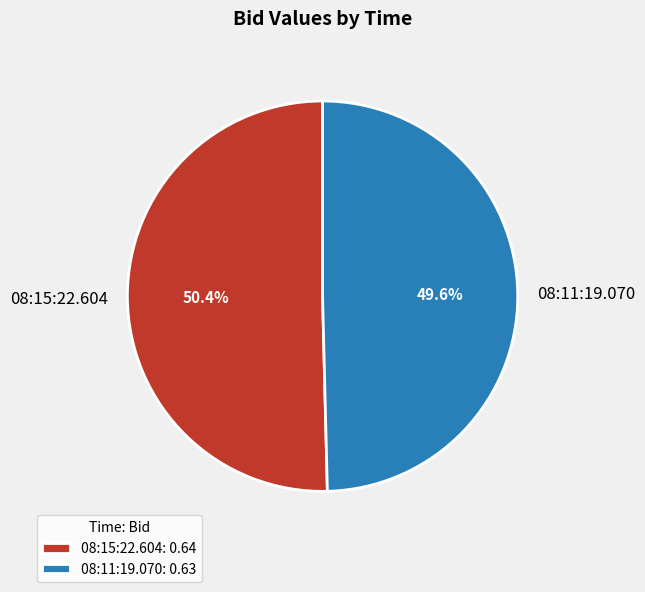

How many segments does this pie chart have?

2